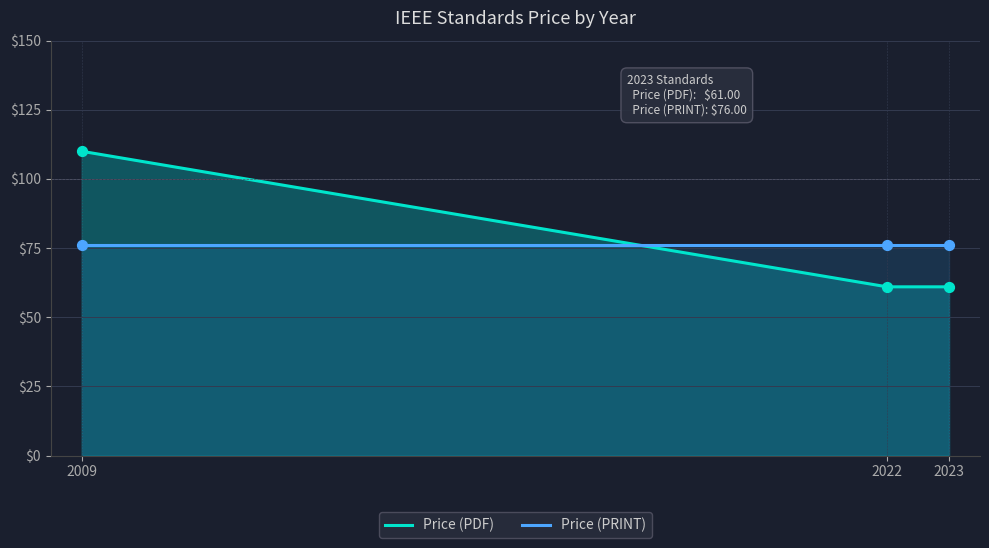

Which series contains the lowest Y value?

Price (PDF)